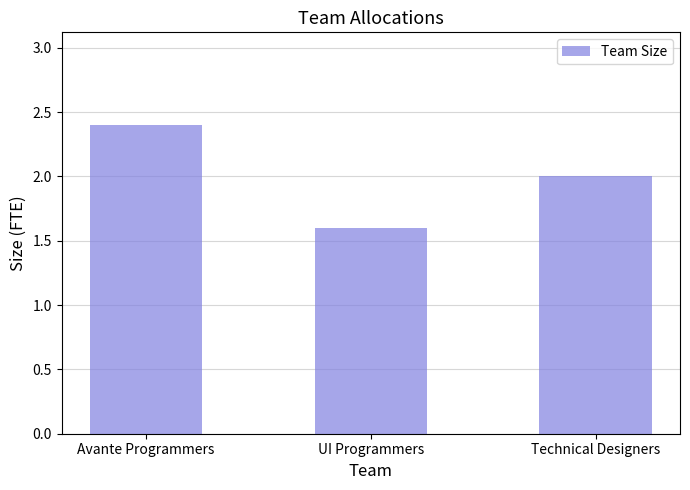

Between Technical Designers and Avante Programmers, which is larger?

Avante Programmers